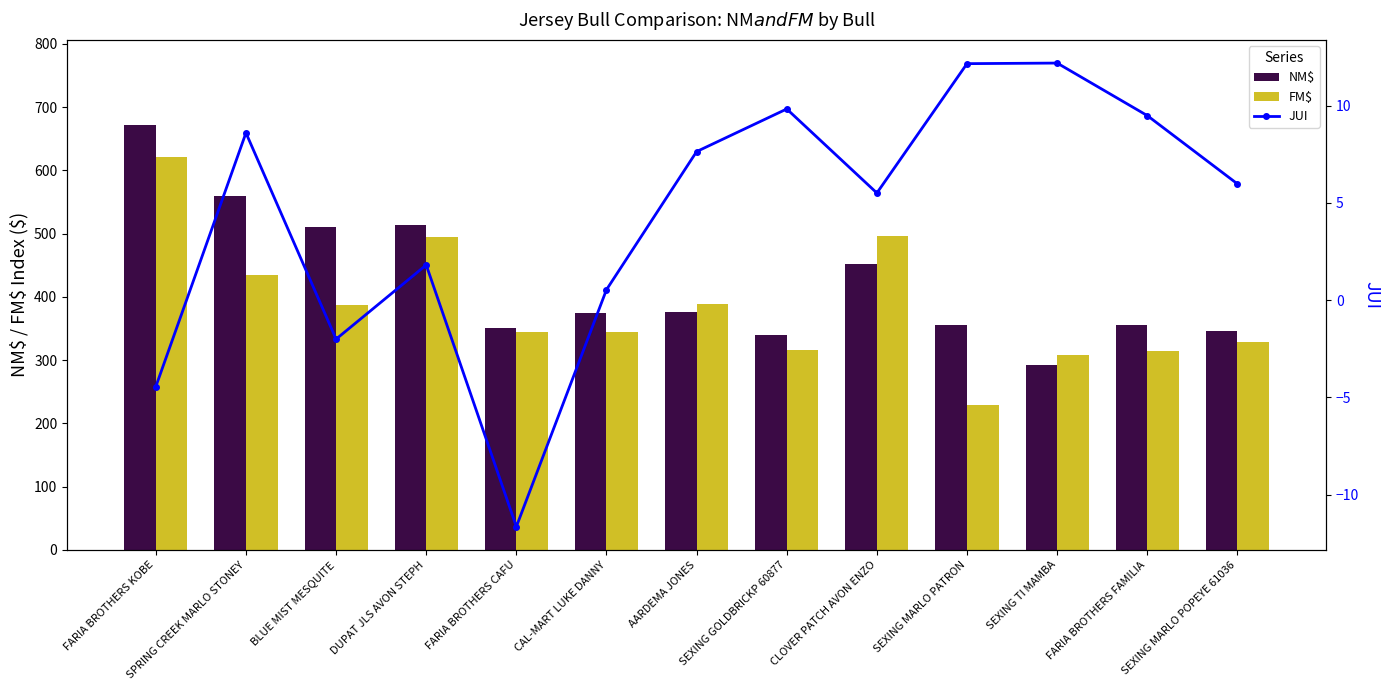

Are the bars grouped side by side (vs. stacked)?

Yes